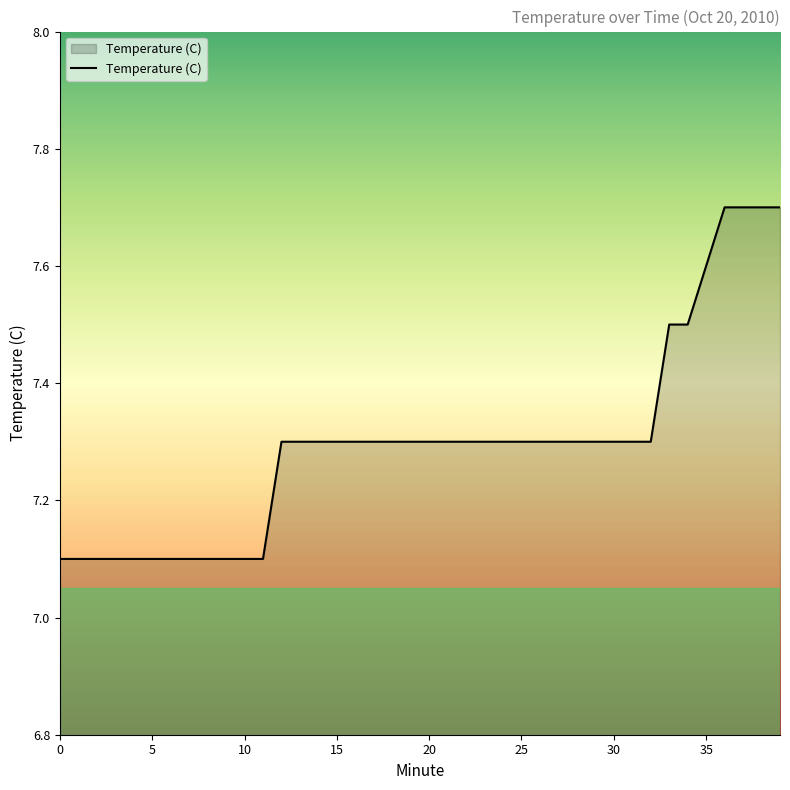

What is the minimum value shown in the chart?

7.1